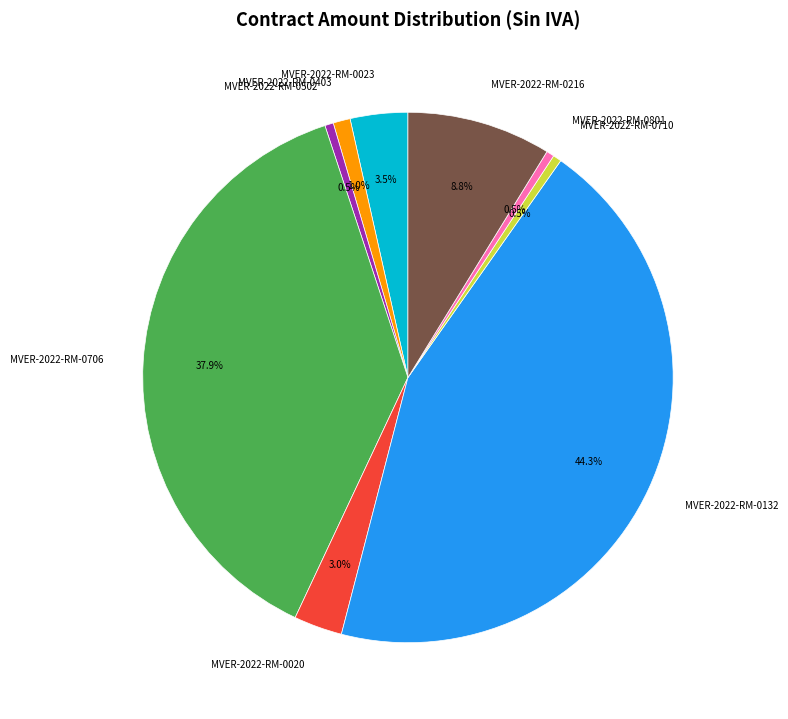

What percentage is NOT represented by MVER-2022-RM-0706?

62.1%